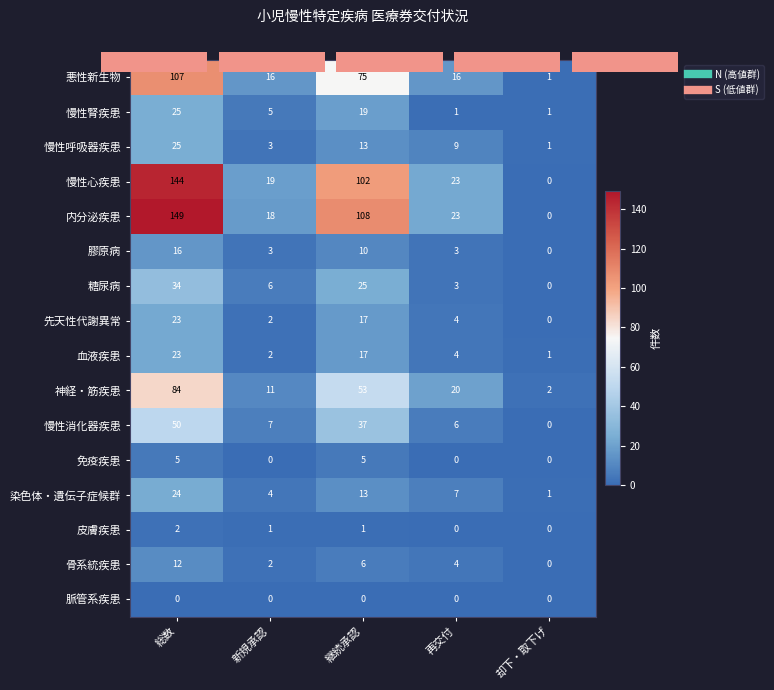

What is the average value of the 免疫疾患 series?

2